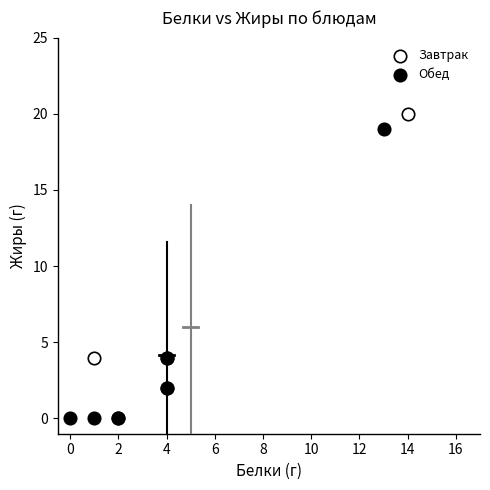

Which series reaches the maximum Y coordinate?

Завтрак